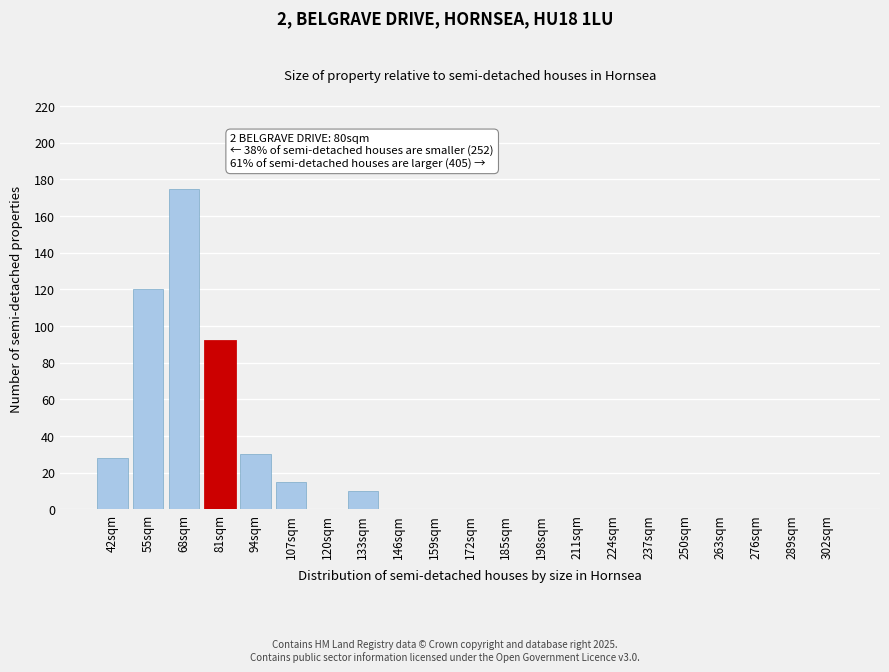

Reading left to right, what are all the values shown in this chart?

42sqm=28	55sqm=120	68sqm=175	81sqm=92	94sqm=30	107sqm=15	120sqm=0	133sqm=10	146sqm=0	159sqm=0	172sqm=0	185sqm=0	198sqm=0	211sqm=0	224sqm=0	237sqm=0	250sqm=0	263sqm=0	276sqm=0	289sqm=0	302sqm=0